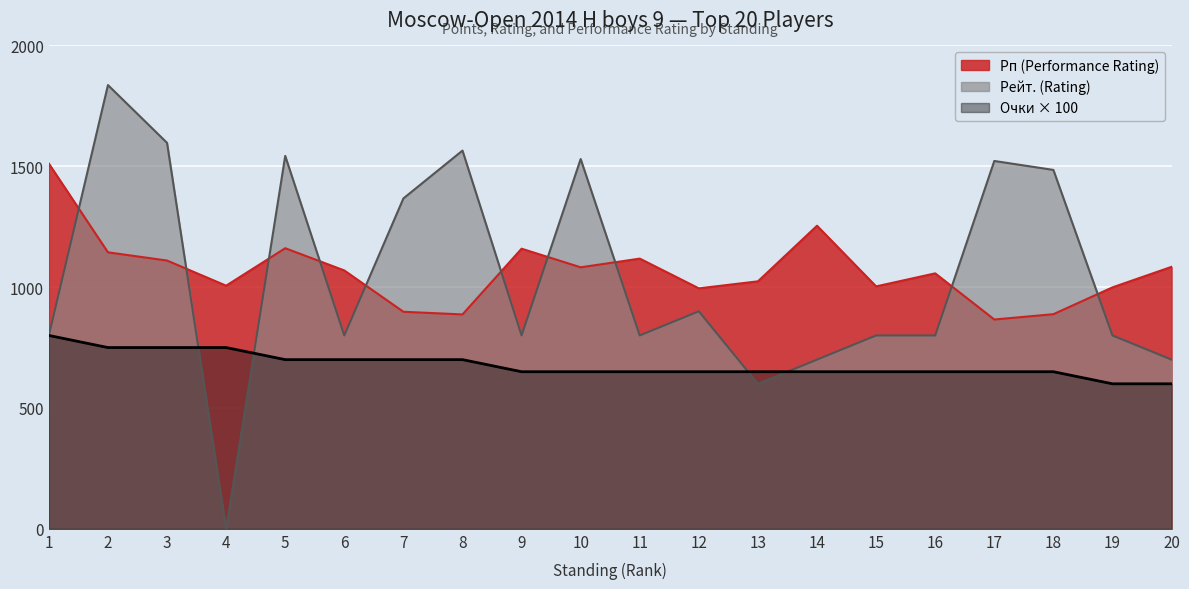

How many values in the Points (Очки) series exceed 650?

8